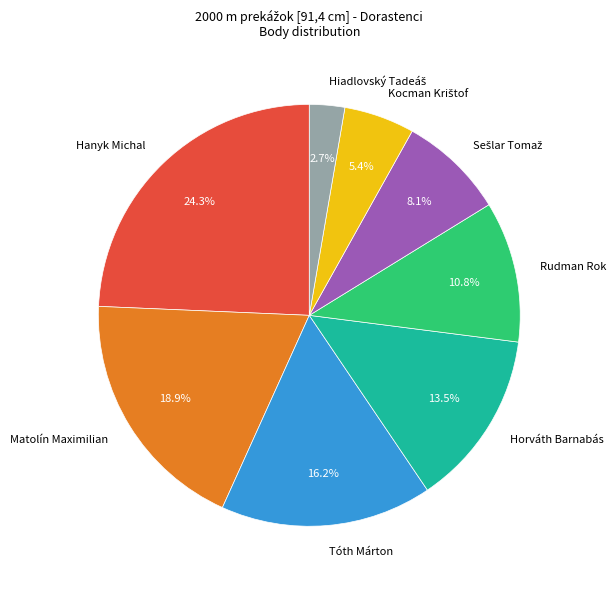

Which has a higher value, Matolín Maximilian or Horváth Barnabás?

Matolín Maximilian